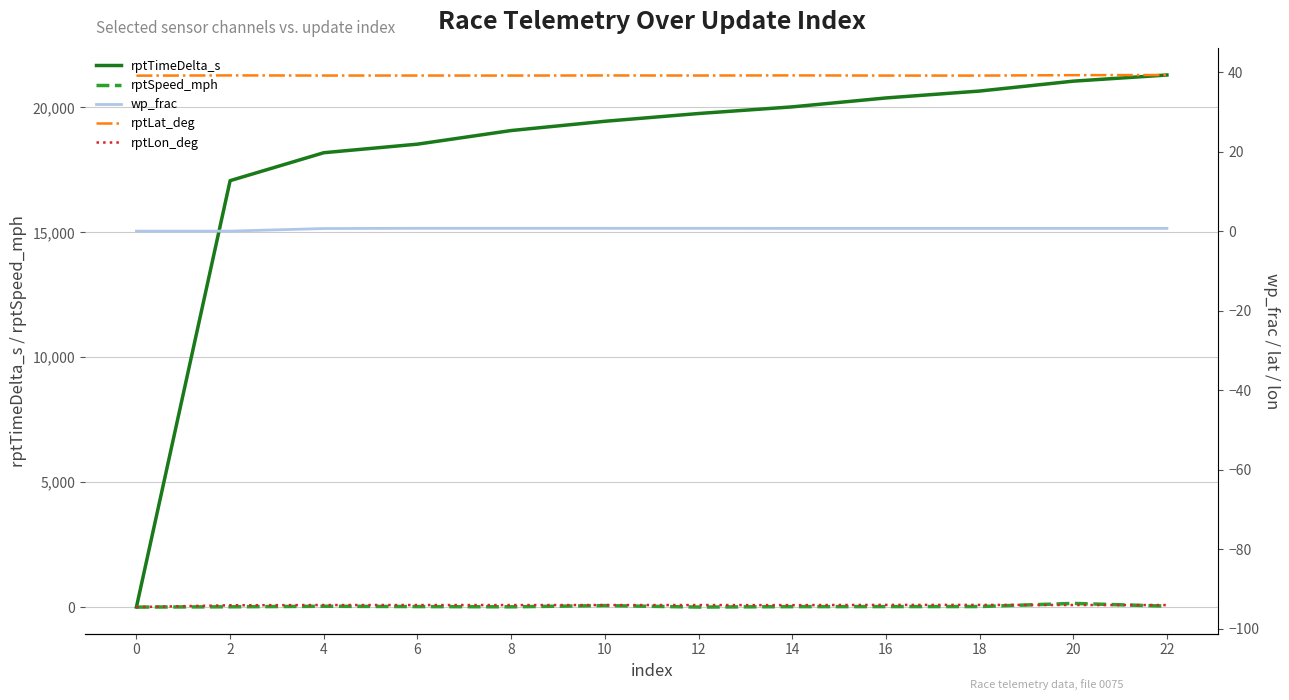

Does the chart have visible grid lines?

Yes